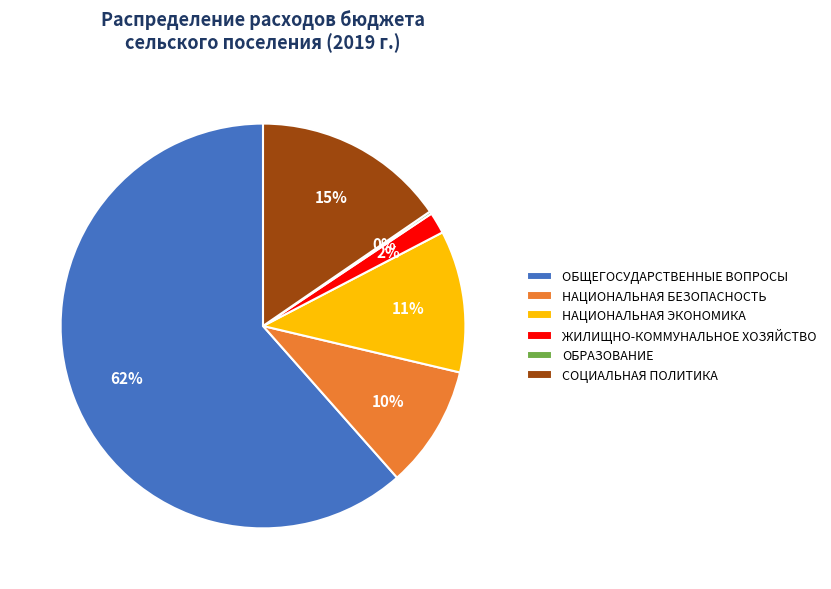

To the nearest percent, what portion does НАЦИОНАЛЬНАЯ БЕЗОПАСНОСТЬ represent?

10%